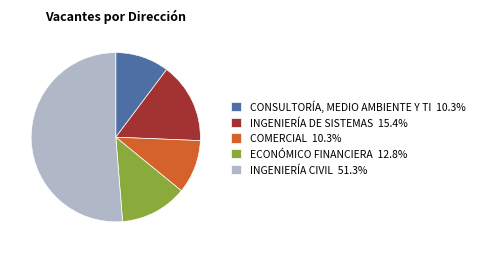

What is the ratio of the value at INGENIERÍA DE SISTEMAS 15.4% to the value at ECONÓMICO FINANCIERA 12.8%?

1.2